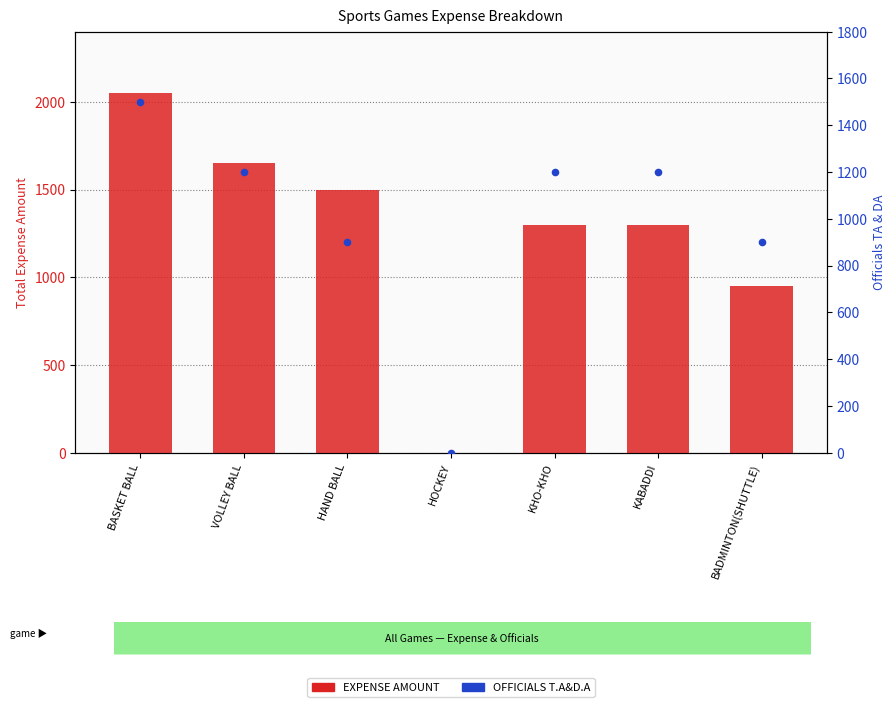

At how many categories does at least one series exceed 1579?

2